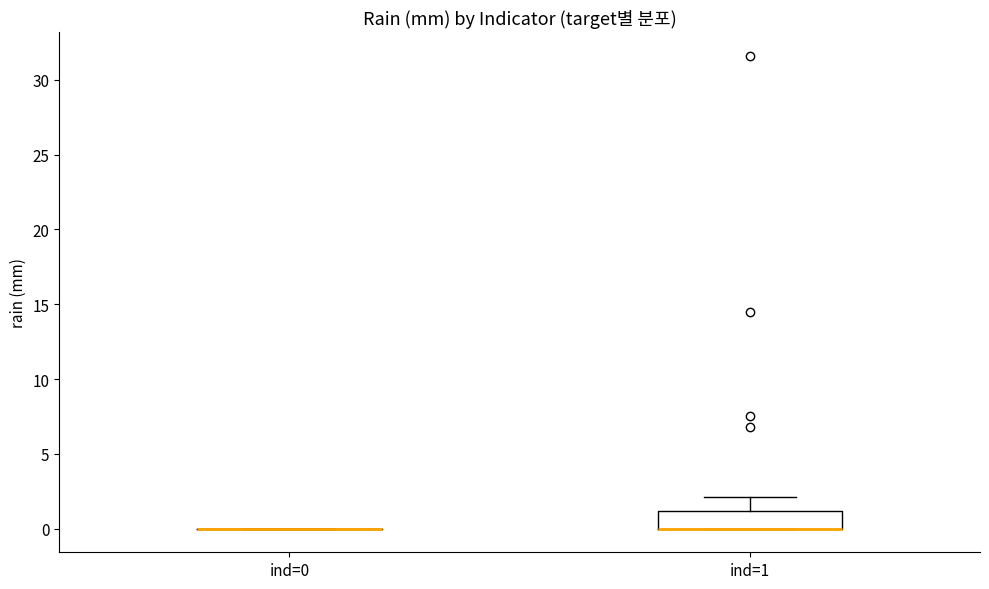

Reading left to right, transcribe this box plot: for each box, give where its median line is, the range the box spans, and where its two whiskers end, as read against the y-axis. The values are not printed on the chart, so give them approximately, as read against the axis.

ind=0: box collapsed to a line at 0, whiskers 0 to 0
ind=1: median 0 (drawn on the box's lower edge), box 0 to 1, whiskers 0 to 2